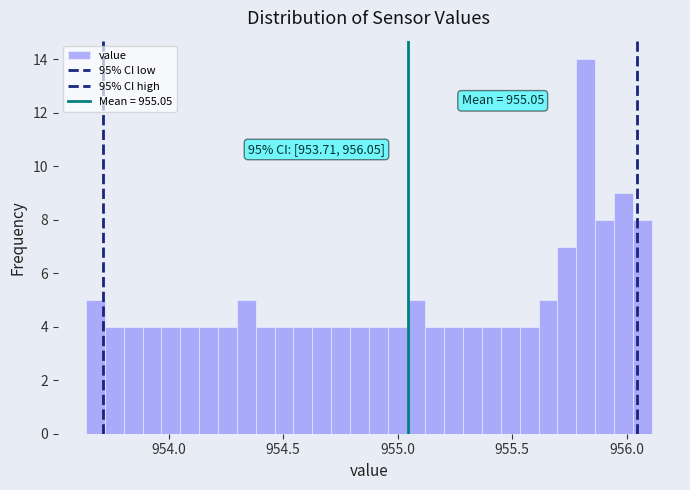

Around what value on the x-axis is the tallest bar? Give the approximate position of its centre, as read against the axis.

955.80